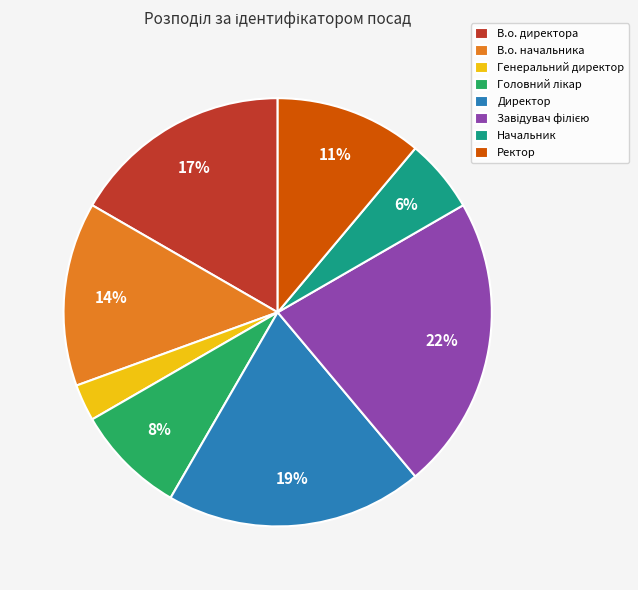

To the nearest percent, what percentage of the pie is В.о. начальника?

14%